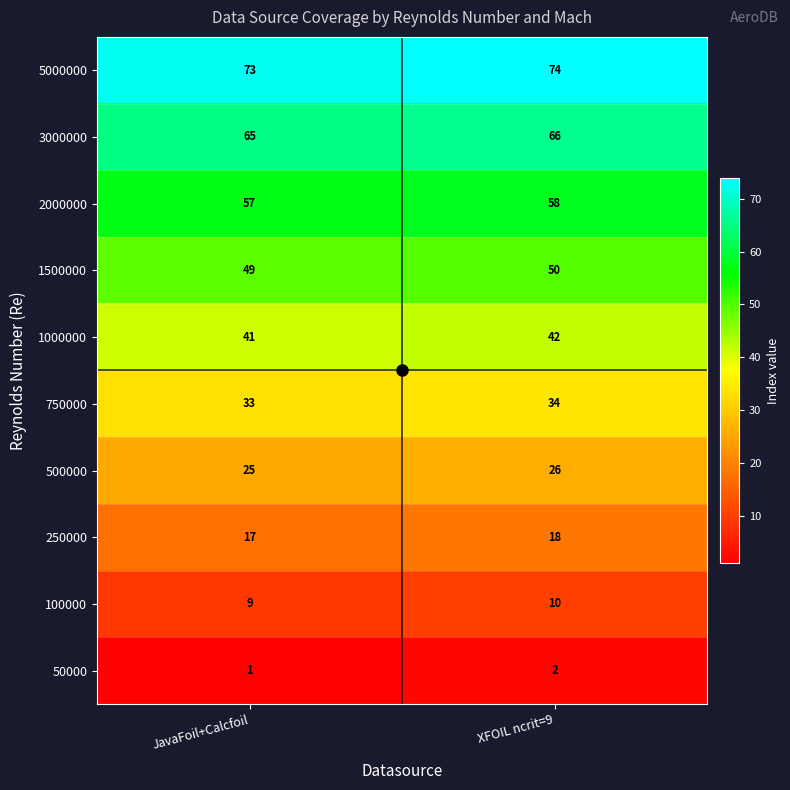

What is the highest value of the 1500000 series?

50